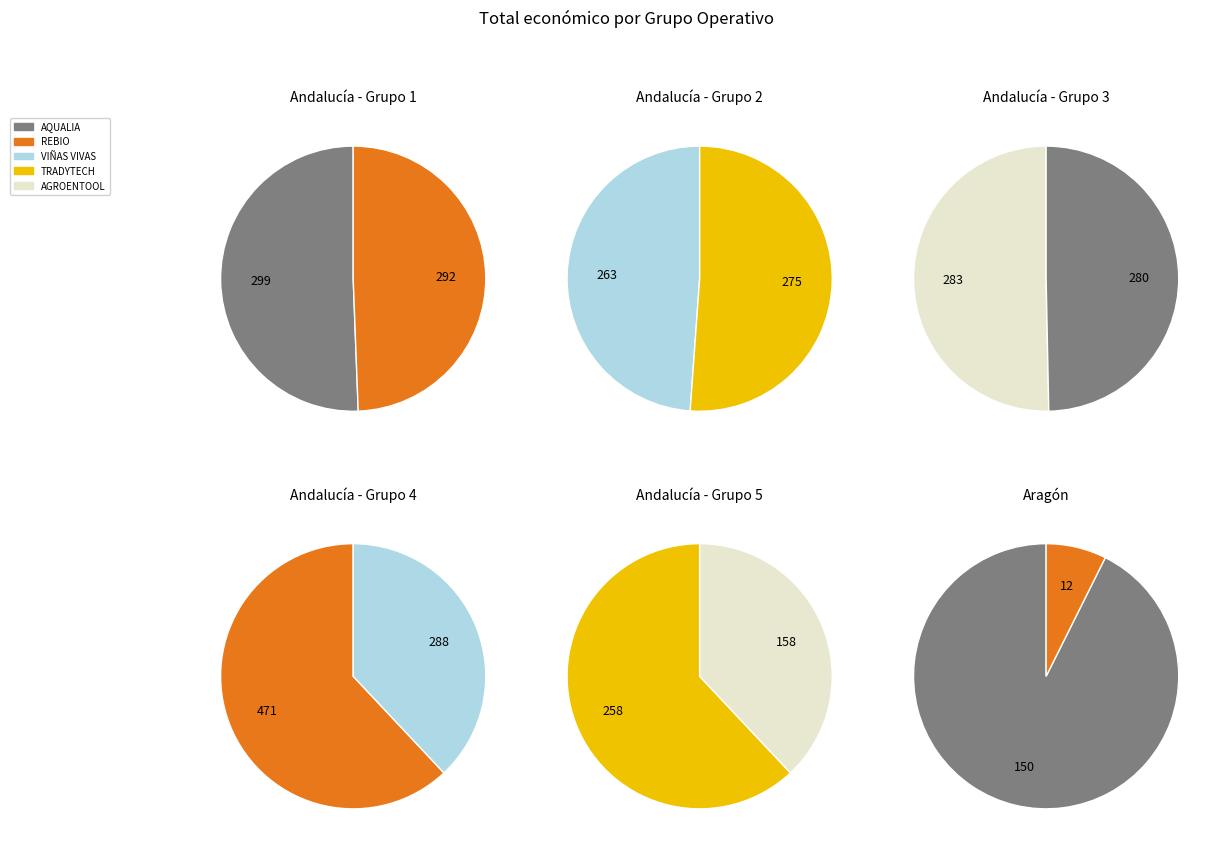

How many slices are in this pie chart?

12